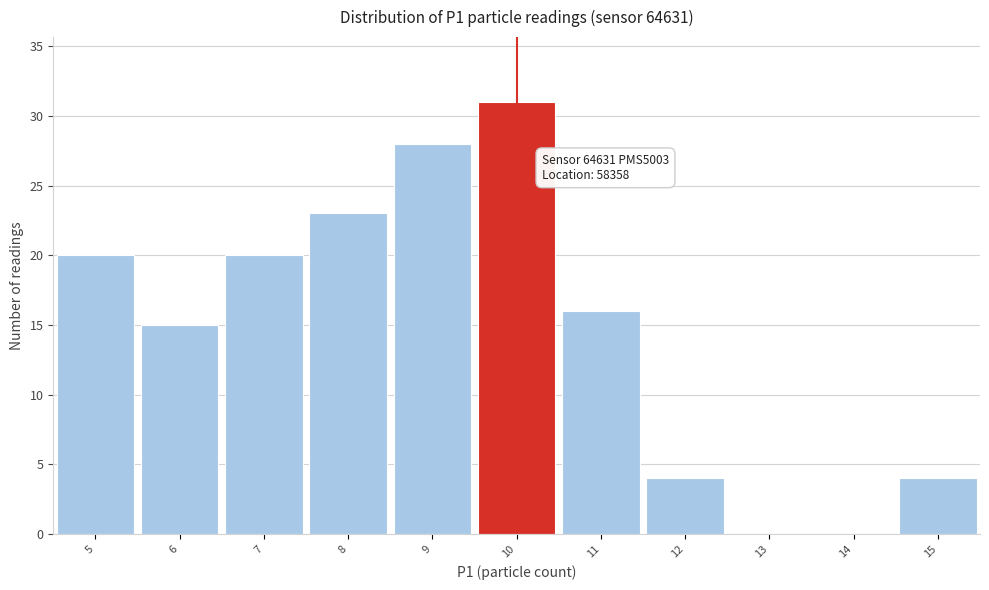

Which range on the x-axis has the tallest bar?

9.5 to 10.5